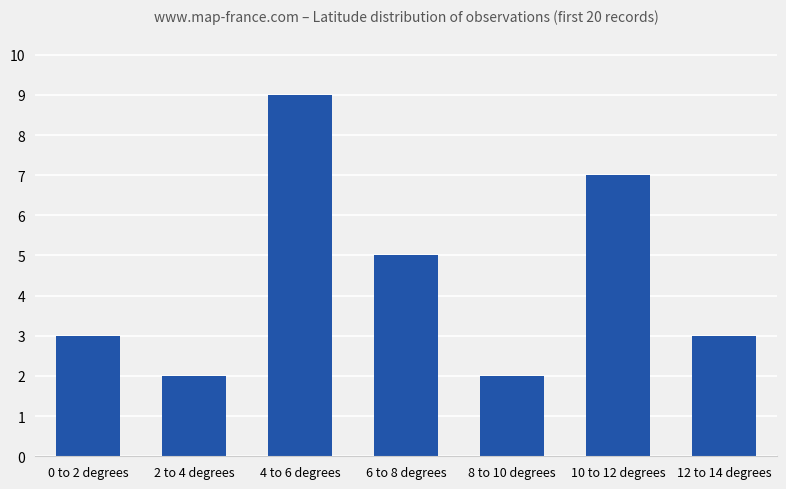

Where is the data nearest to the value 5?

6 to 8 degrees